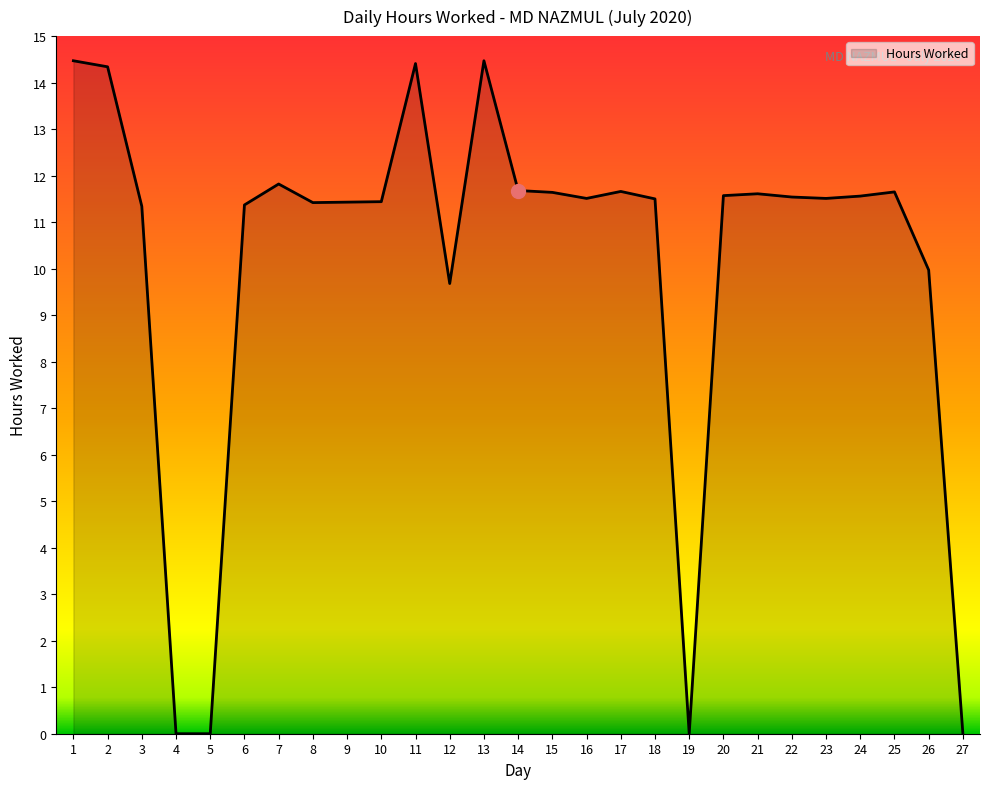

How many values are below 11?

6